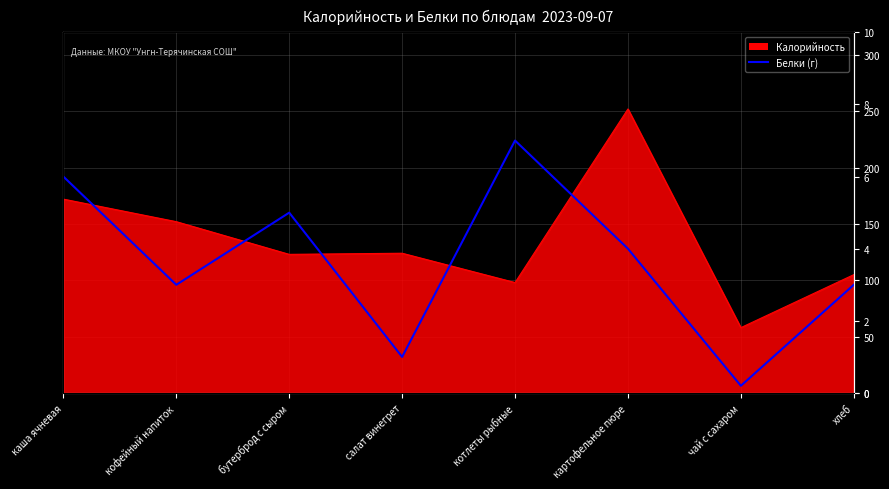

How many values exceed 4?

3